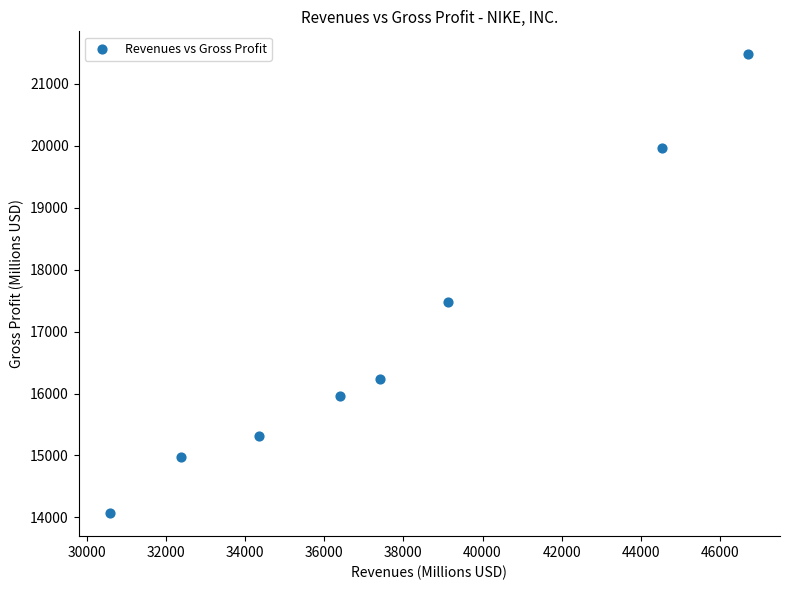

What is the range of X values (max minus min)?

16109